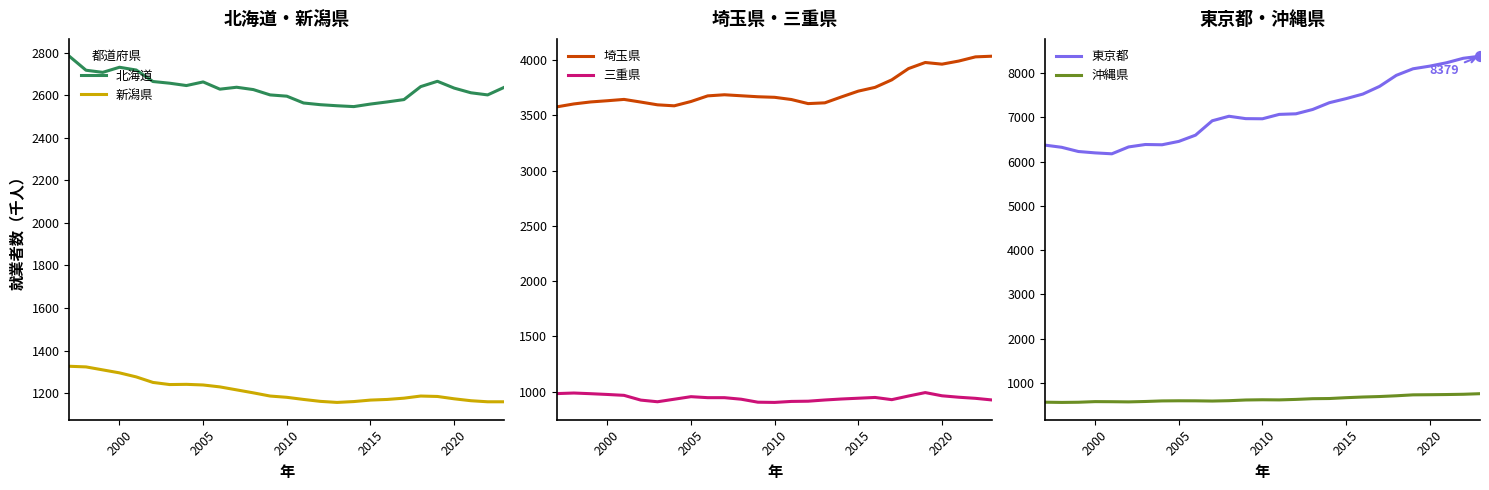

Which series reaches the minimum Y coordinate?

沖縄県